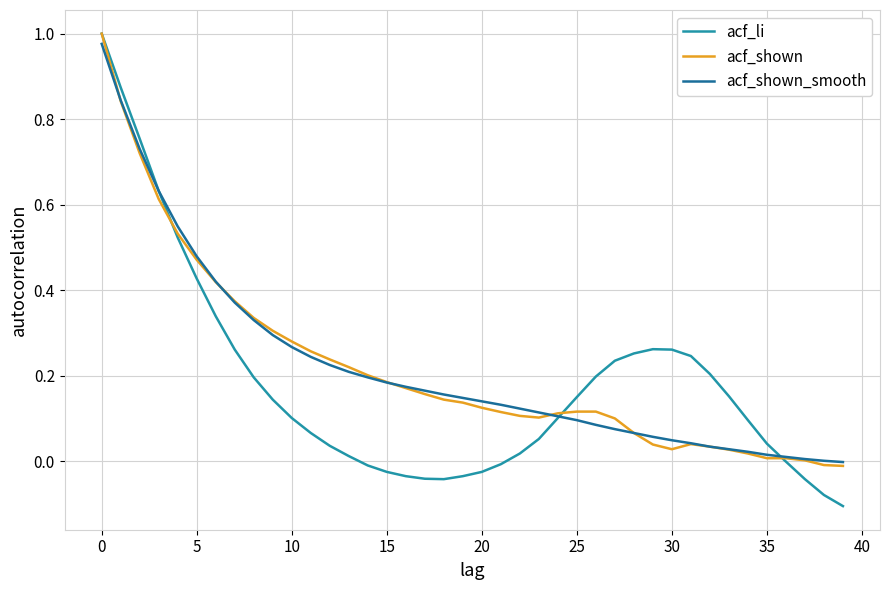

Which series has the widest spread of values?

acf_li